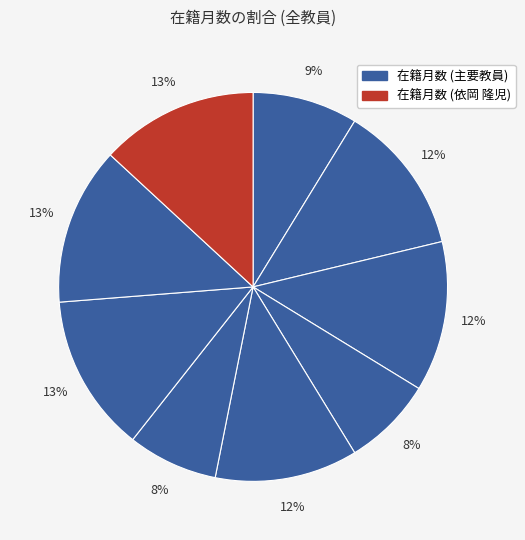

Count the number of slices in the pie.

9